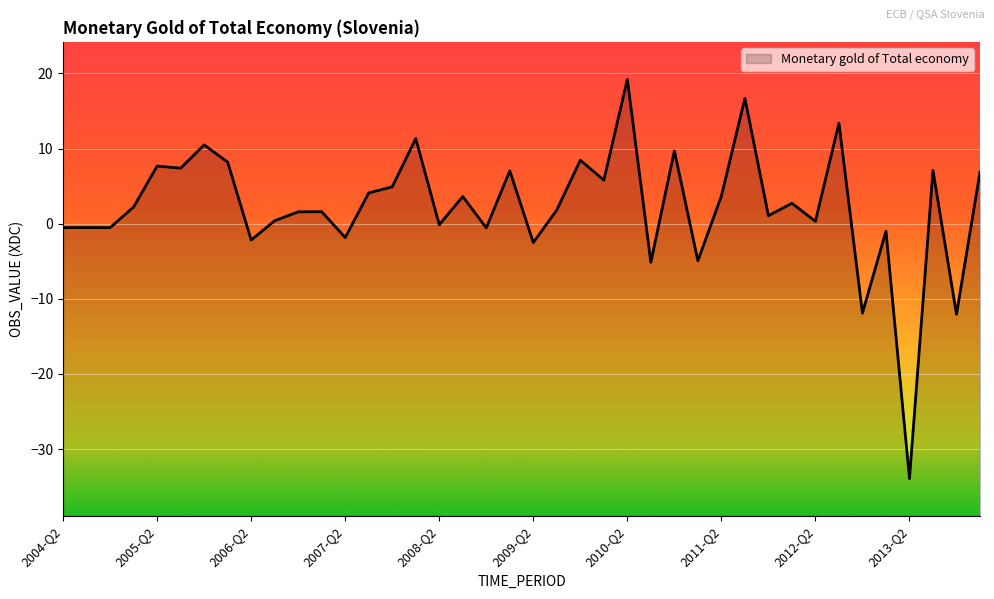

What is the smallest value displayed?

-33.9